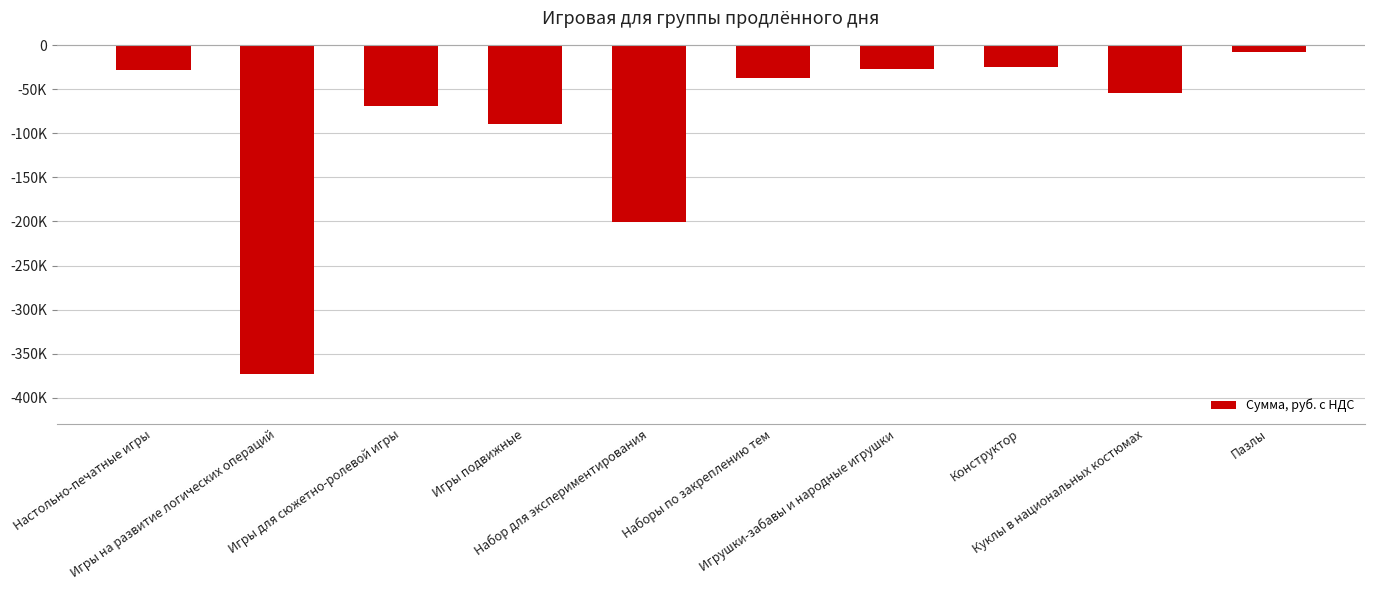

List the labels in order of value, largest first.

Пазлы, Конструктор, Игрушки-забавы и народные игрушки, Настольно-печатные игры, Наборы по закреплению тем, Куклы в национальных костюмах, Игры для сюжетно-ролевой игры, Игры подвижные, Набор для экспериментирования, Игры на развитие логических операций